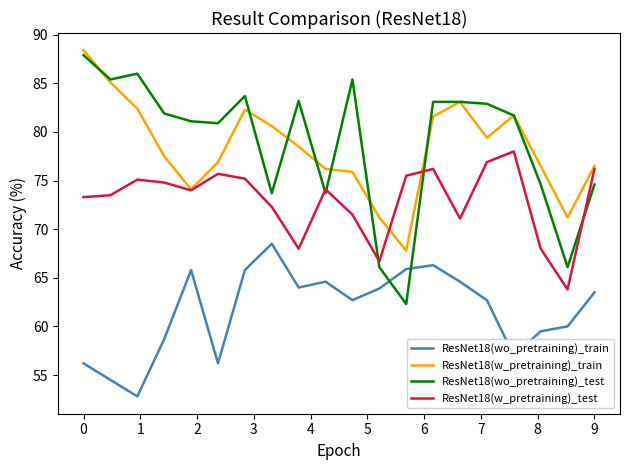

Which series has the largest range (max minus min)?

ResNet18(wo_pretraining)_test